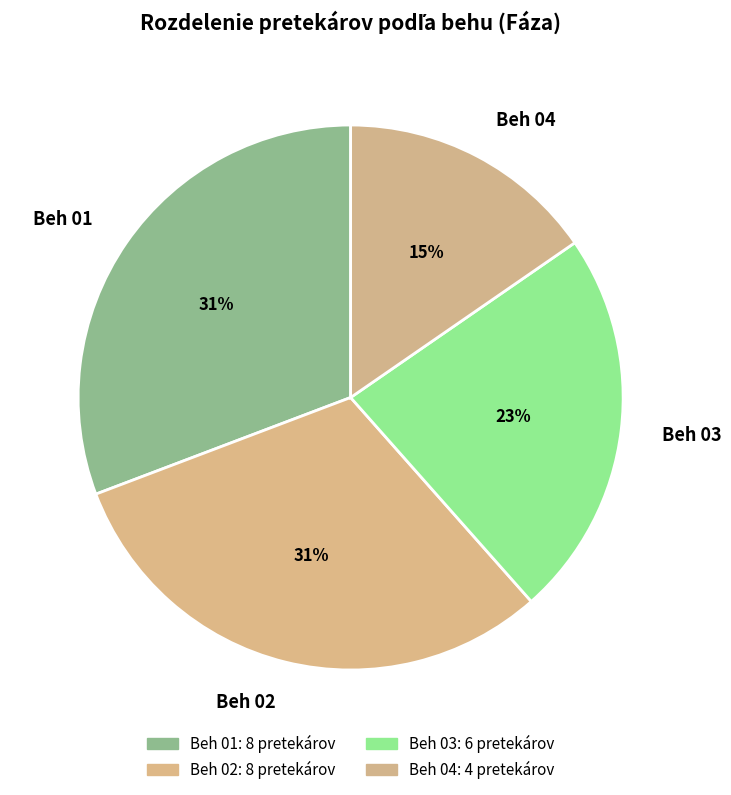

To the nearest percent, what is the combined percentage of Beh 03 and Beh 01?

54%